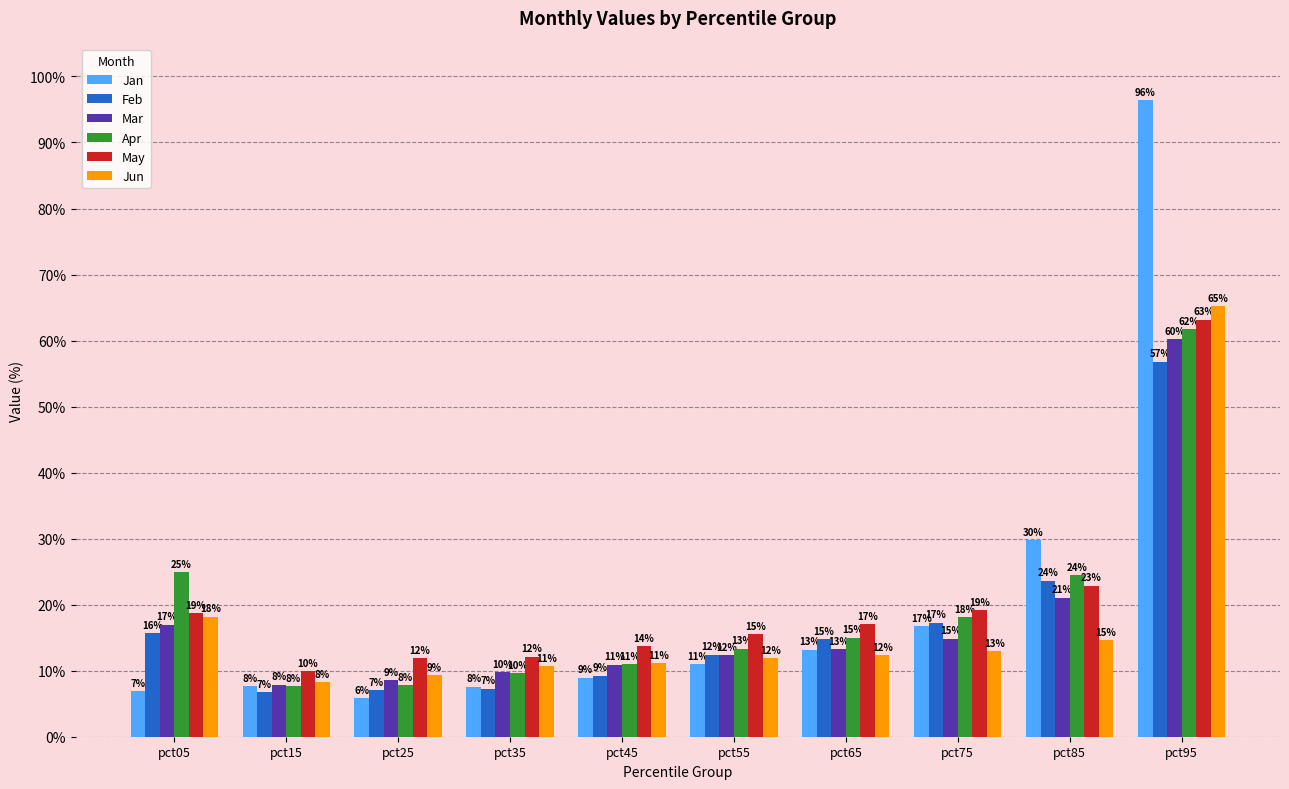

Is the value of Jan at pct15 greater than the value of Jun at pct55?

No